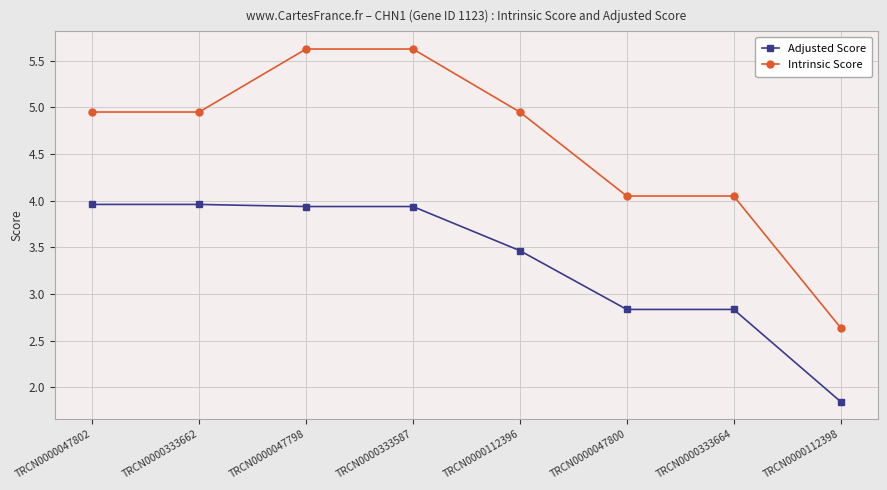

What is the sum of the Intrinsic Score values at TRCN0000112396 and TRCN0000047800?

9.0